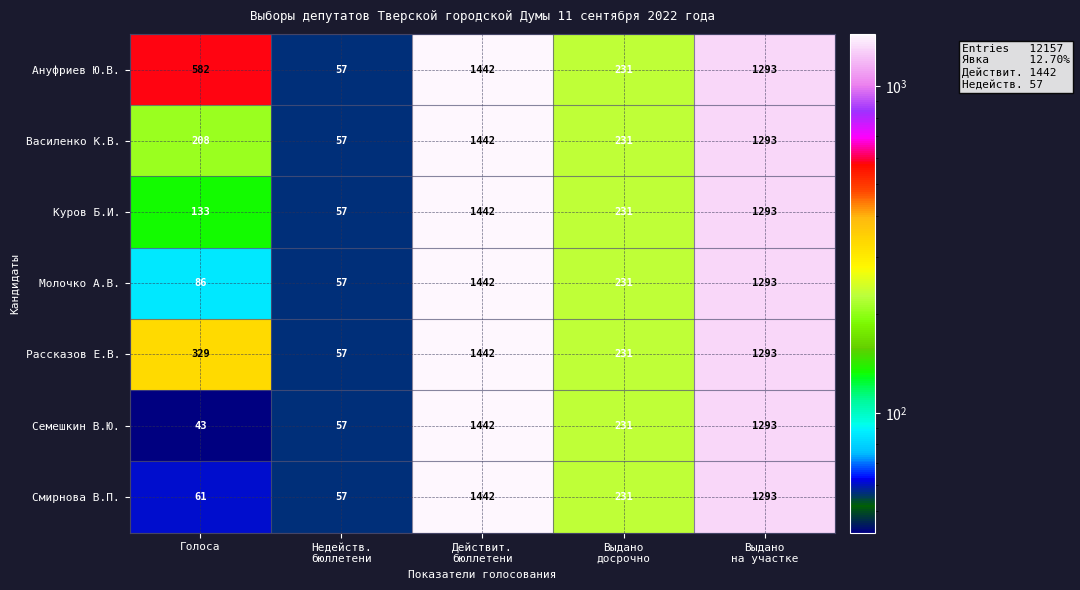

How many categories are shown in the chart?

5